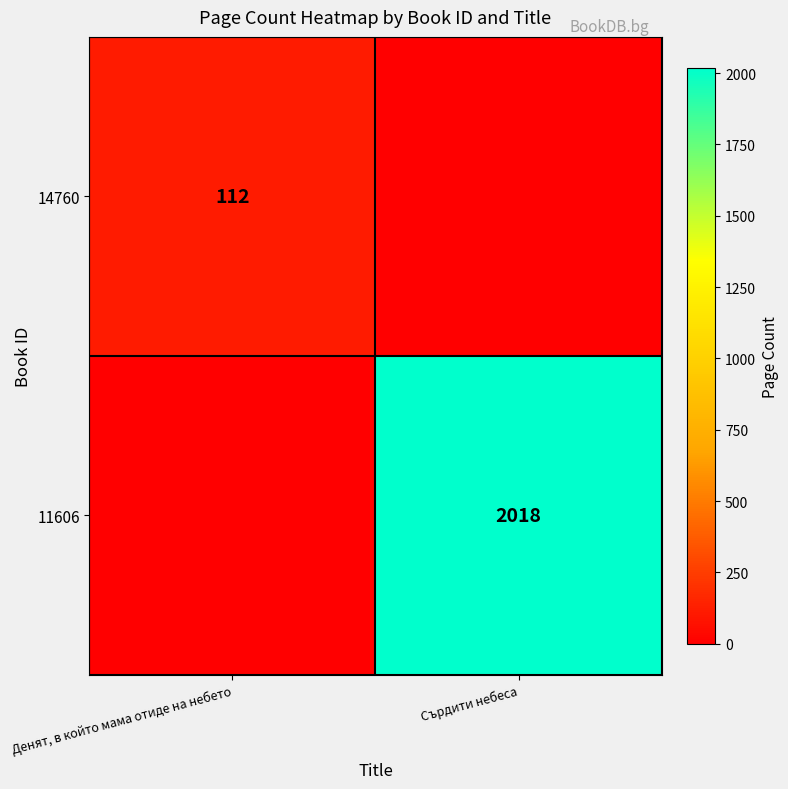

The 14760 series shows 112 at Денят, в който мама отиде на небето. True or false?

True